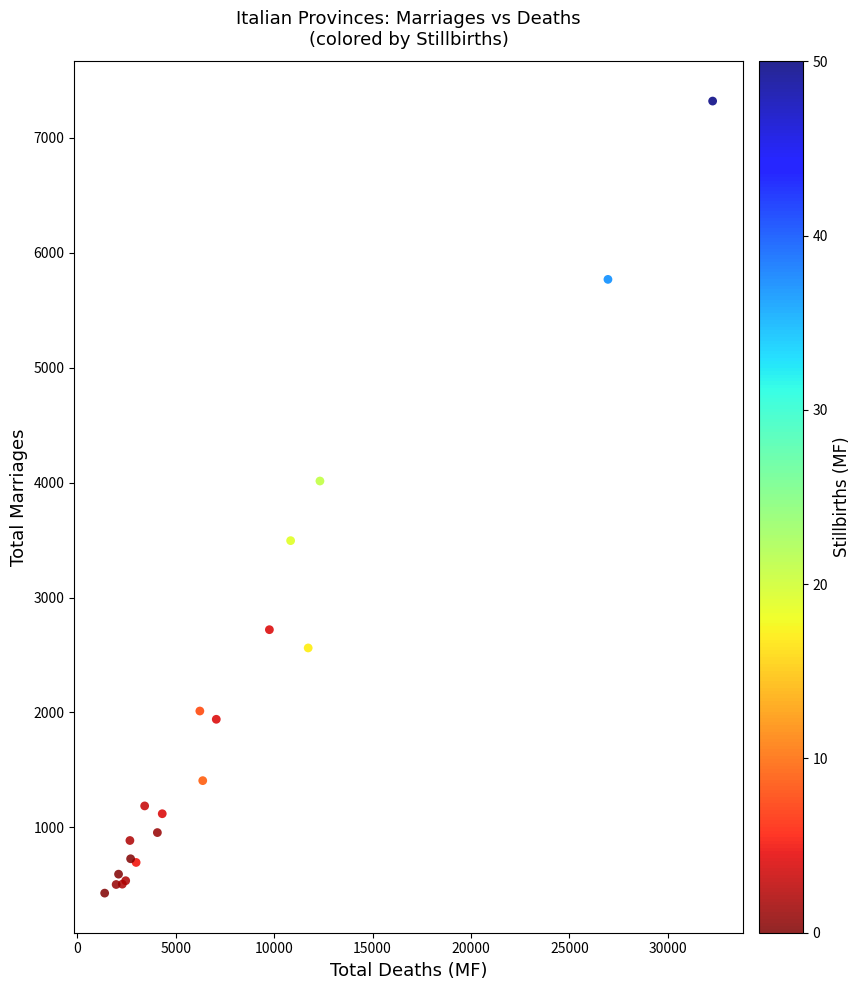

What Y value in the scatter plot is closest to 3874?

4014